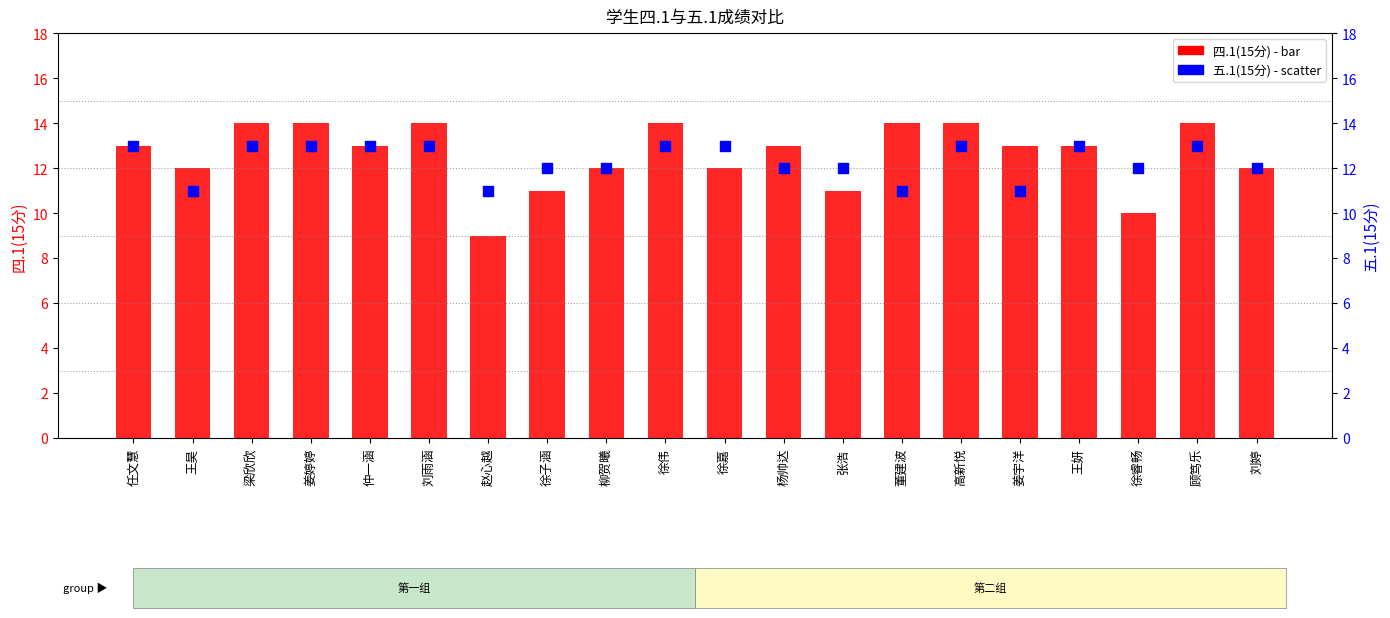

Which series reaches the maximum Y coordinate?

四.1(15分)